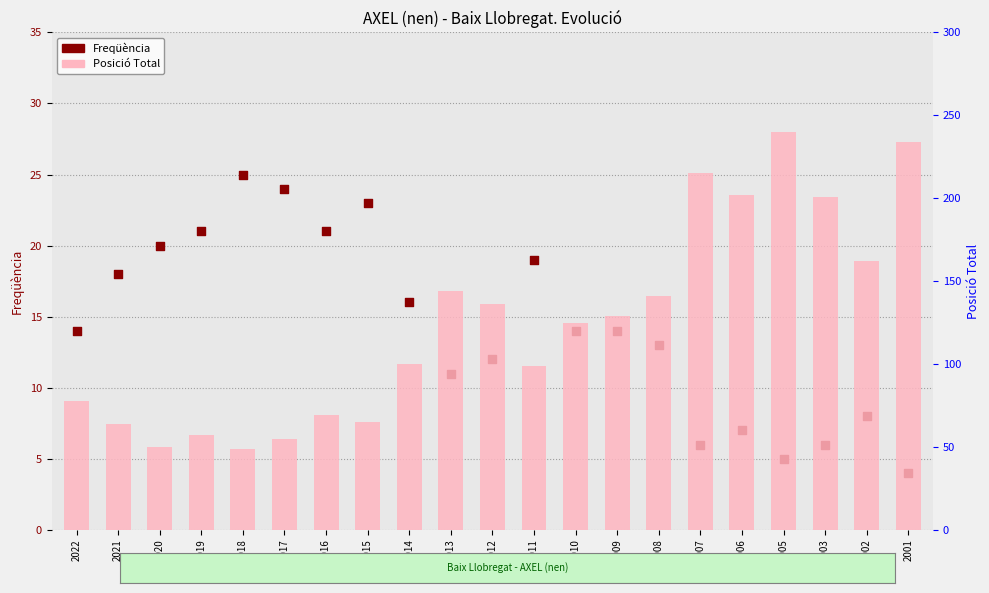

Which series contains the highest Y value?

Posició Total